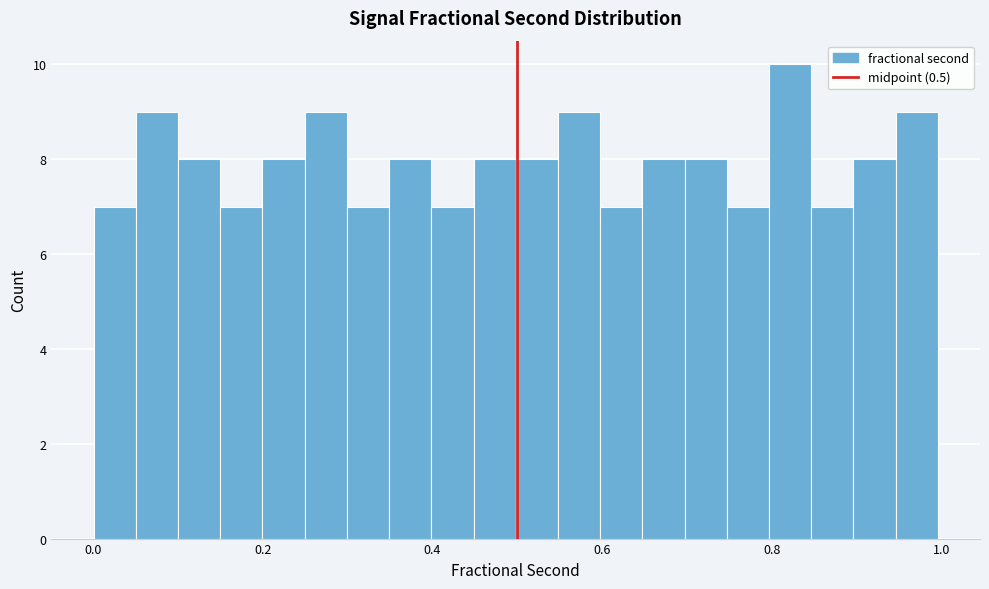

Read against the x-axis, roughly where is the centre of the tallest bar?

0.82